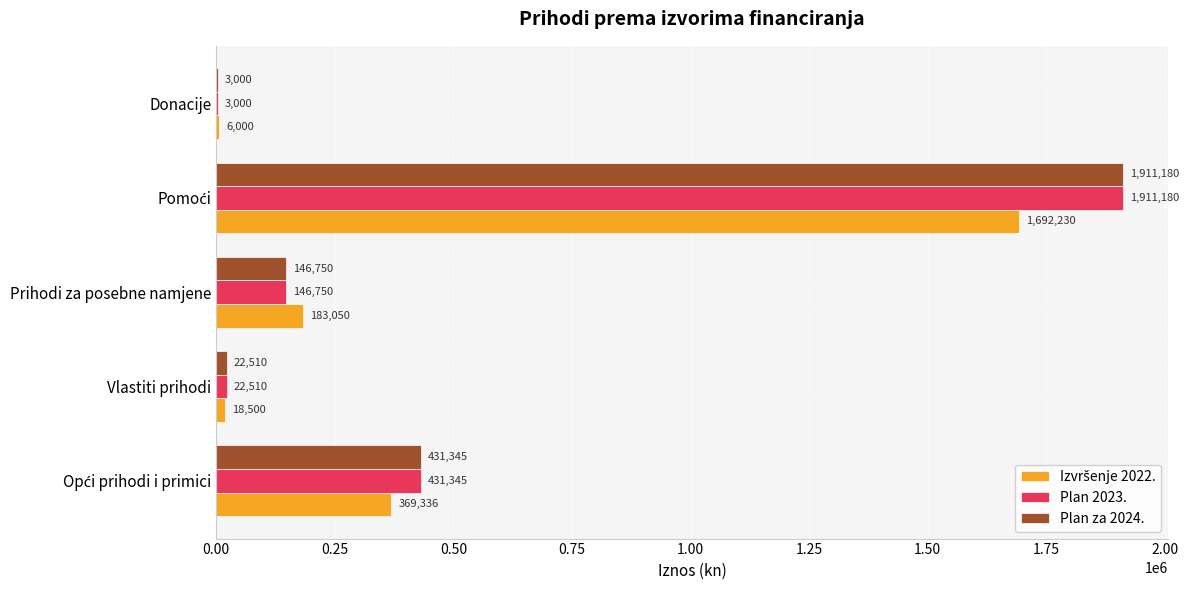

What is the total value across all series at Prihodi za posebne namjene?

476550